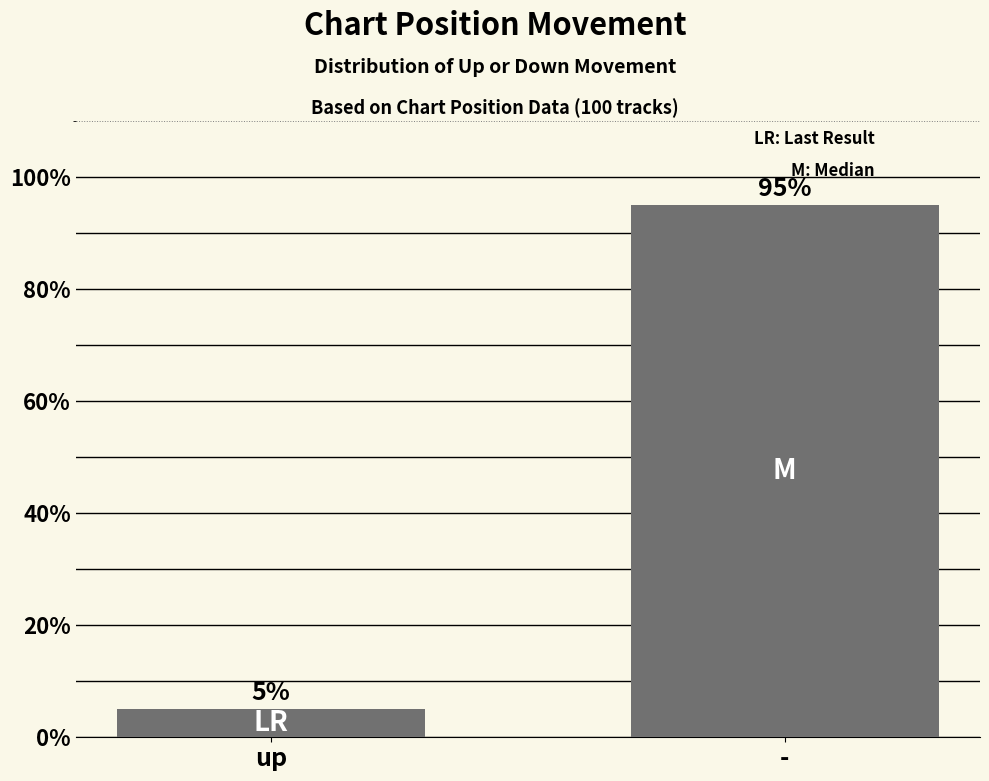

What is the difference between the values at - and up?

90